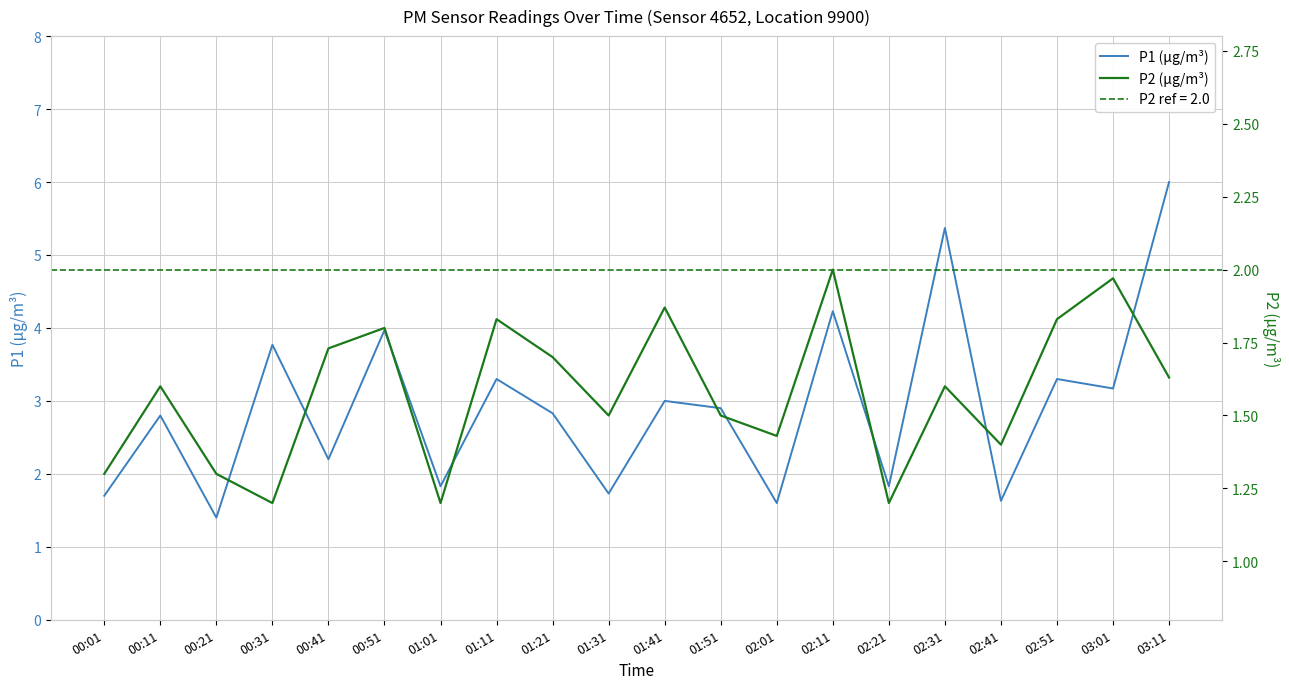

Reading left to right, list all the values displayed in this chart.

P1 (µg/m³): 00:01=1.7	00:11=2.8	00:21=1.4	00:31=3.8	00:41=2.2	00:51=4.0	01:01=1.8	01:11=3.3	01:21=2.8	01:31=1.7	01:41=3.0	01:51=2.9	02:01=1.6	02:11=4.2	02:21=1.8	02:31=5.4	02:41=1.6	02:51=3.3	03:01=3.2	03:11=6.0
P2 (µg/m³): 00:01=1.3	00:11=1.6	00:21=1.3	00:31=1.2	00:41=1.7	00:51=1.8	01:01=1.2	01:11=1.8	01:21=1.7	01:31=1.5	01:41=1.9	01:51=1.5	02:01=1.4	02:11=2.0	02:21=1.2	02:31=1.6	02:41=1.4	02:51=1.8	03:01=2.0	03:11=1.6